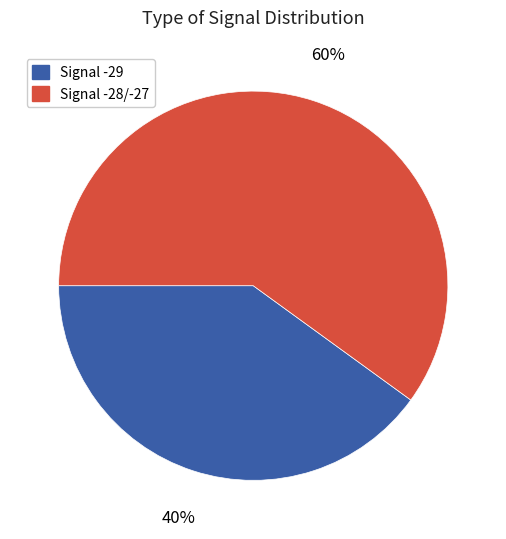

Is there any slice that represents more than half of the pie?

Yes